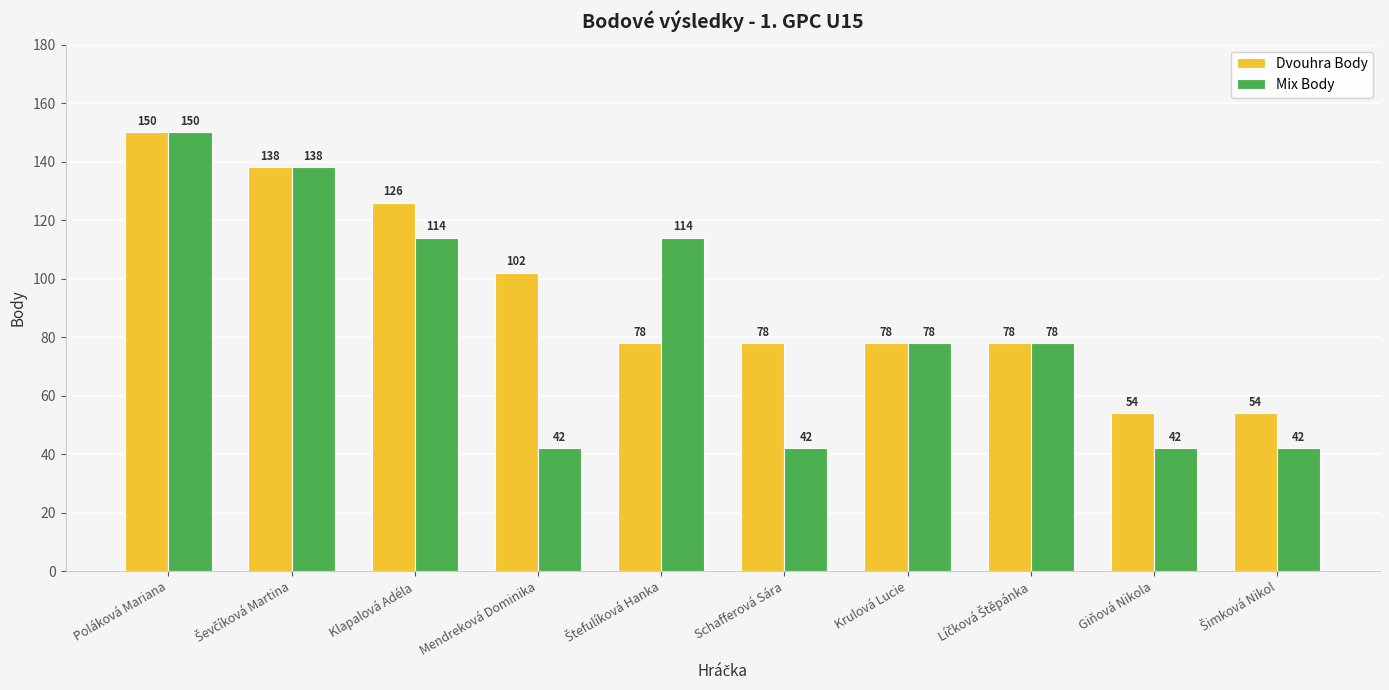

What are all the series names shown in the legend?

Dvouhra Body, Mix Body